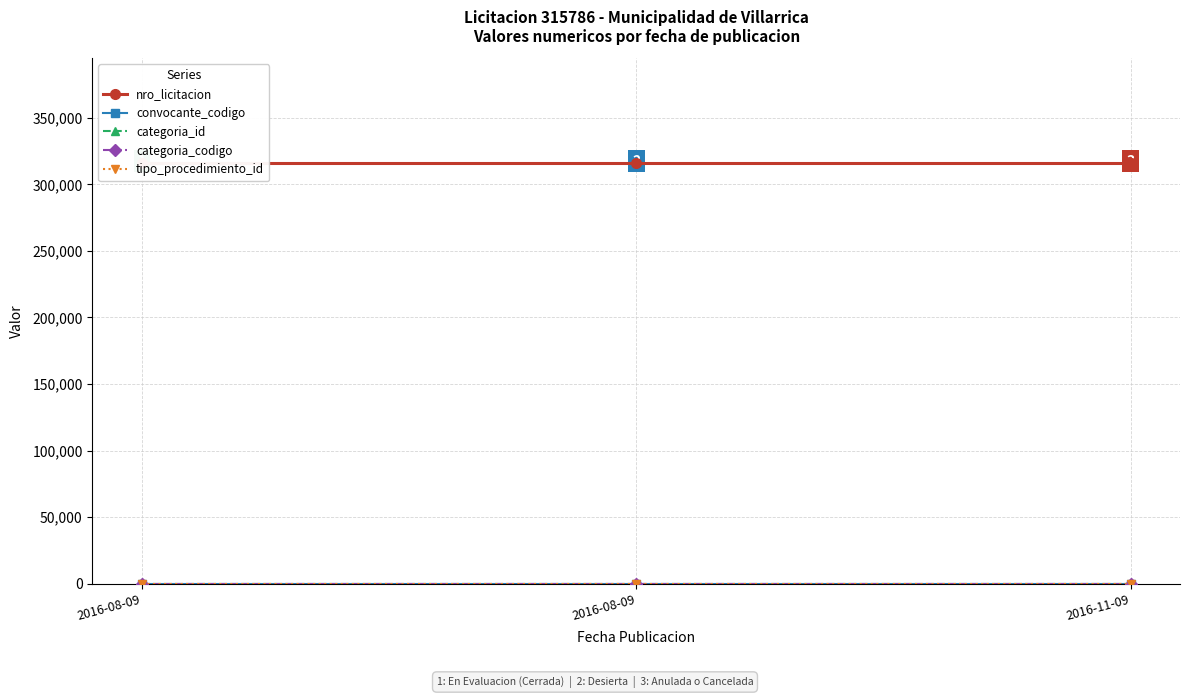

What is the label of the 3rd point from the right?

2016-08-09